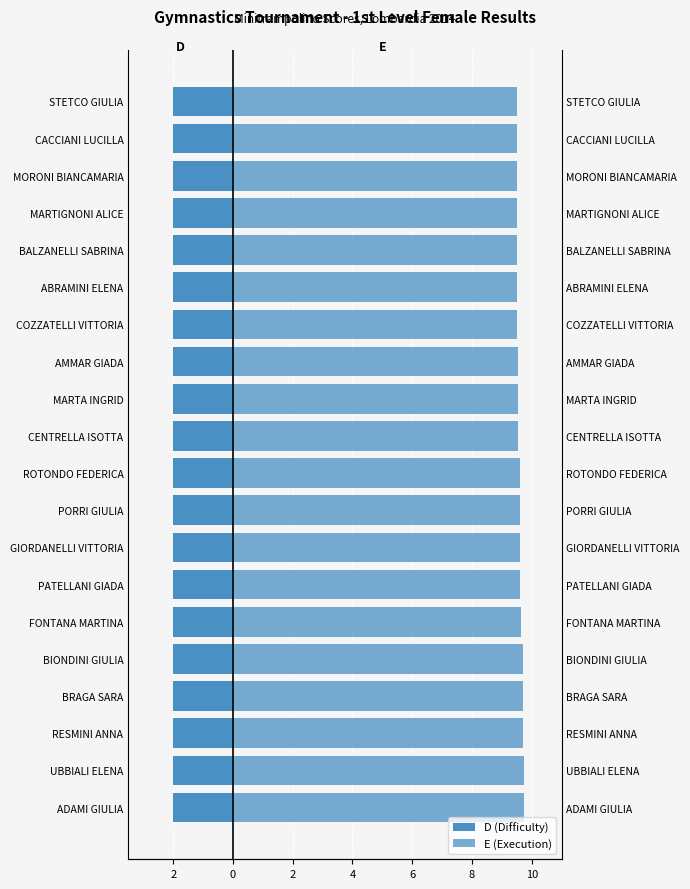

What is the difference between the highest and lowest values at 8?

8.9